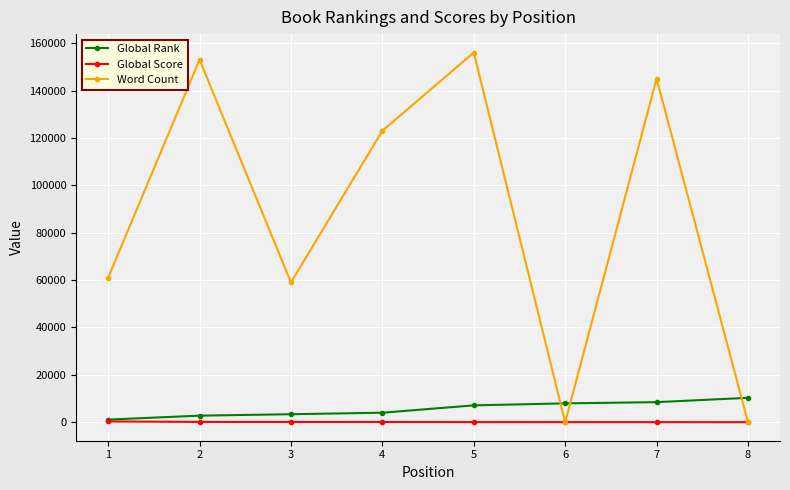

At which category is the sum across all series the highest?

5